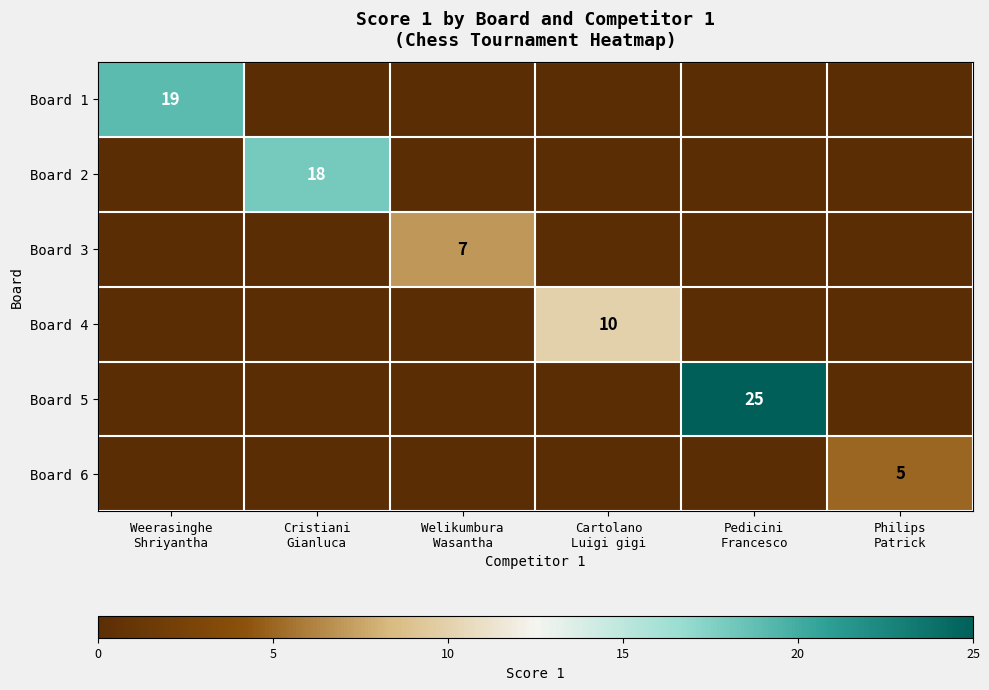

Between Weerasinghe Shriyantha and Cartolano Luigi gigi, which series saw the biggest shift?

Board 1